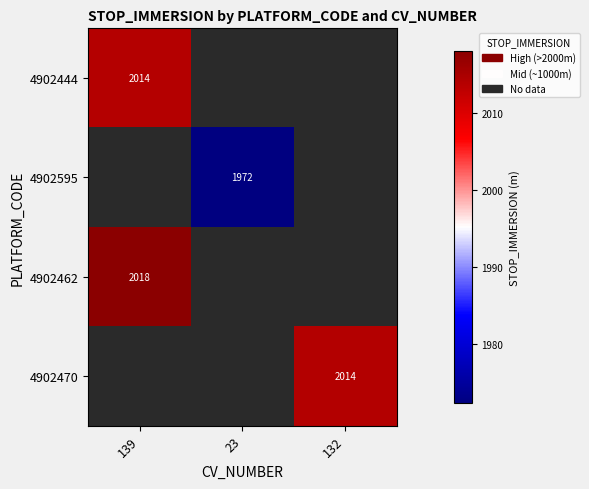

How many categories are shown in the chart?

3